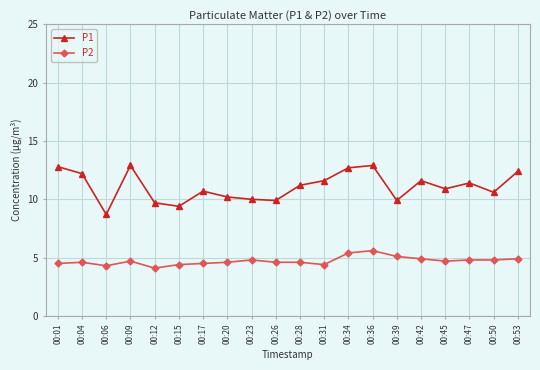

True or false: P1 has more than 2 points higher than both neighbors.

True